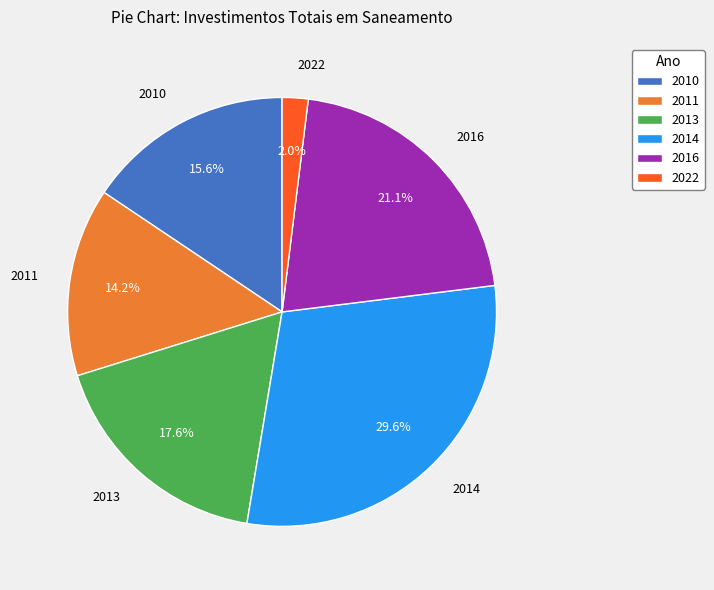

What percentage is the 2022 slice, to the nearest percent?

2%